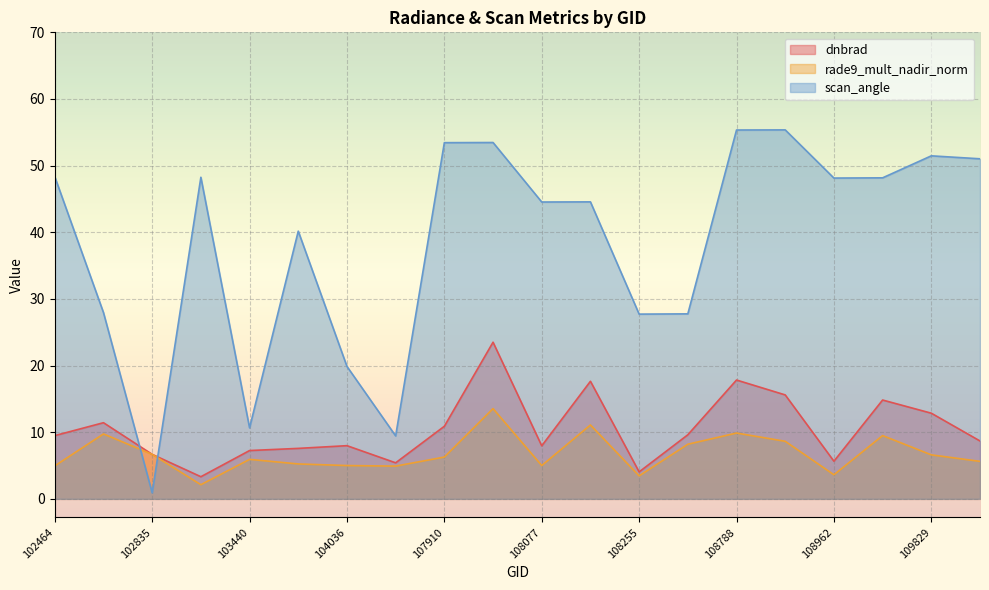

Which category has the lowest value across all series?

102835